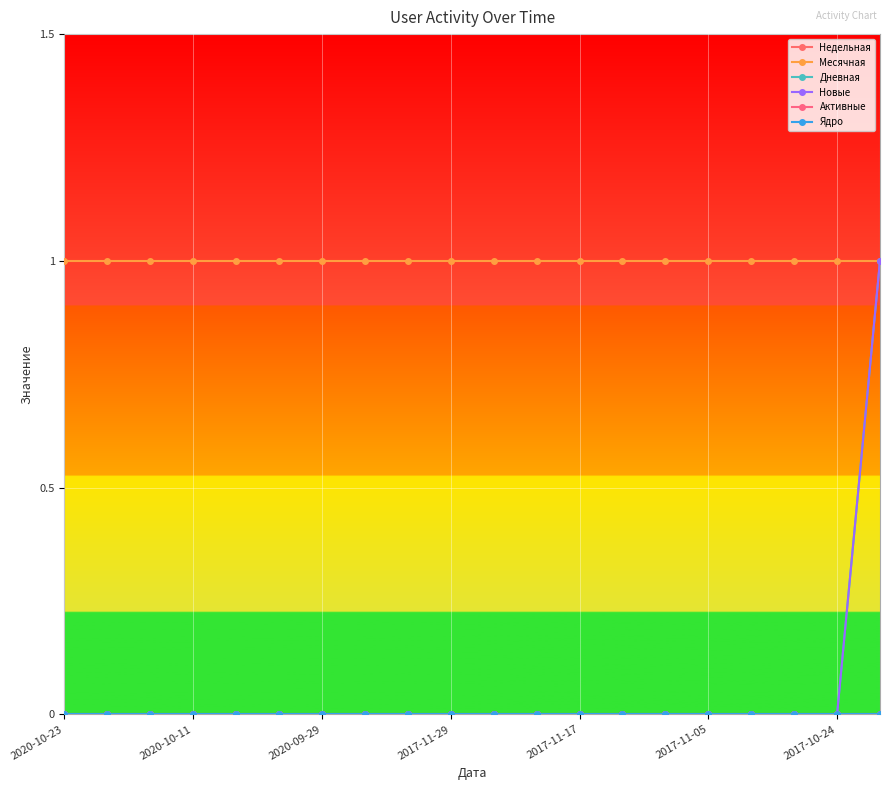

Does the chart have visible grid lines?

Yes